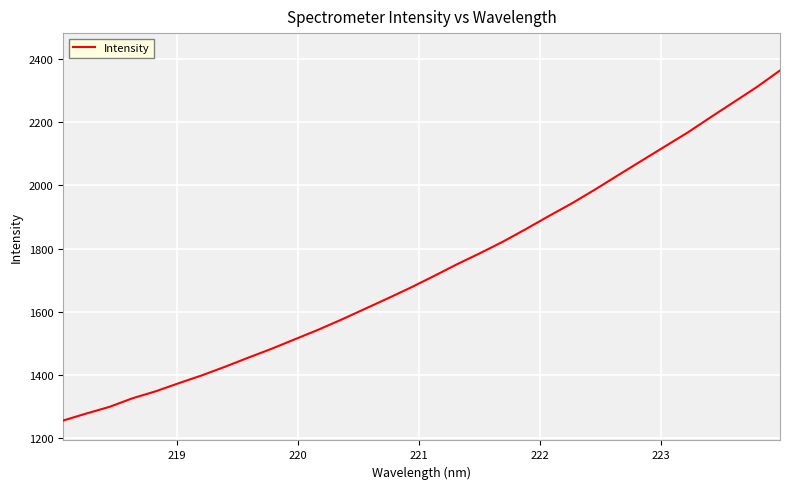

Does the chart have visible grid lines?

Yes